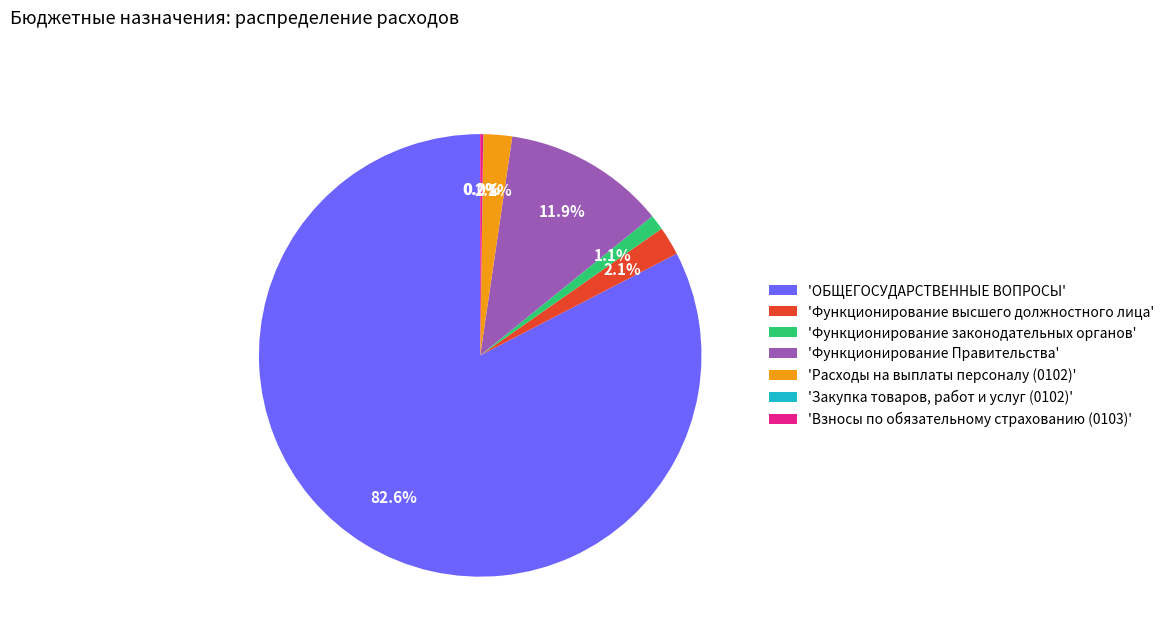

Is the sum of 'Функционирование Правительства' and 'ОБЩЕГОСУДАРСТВЕННЫЕ ВОПРОСЫ' greater than half?

Yes